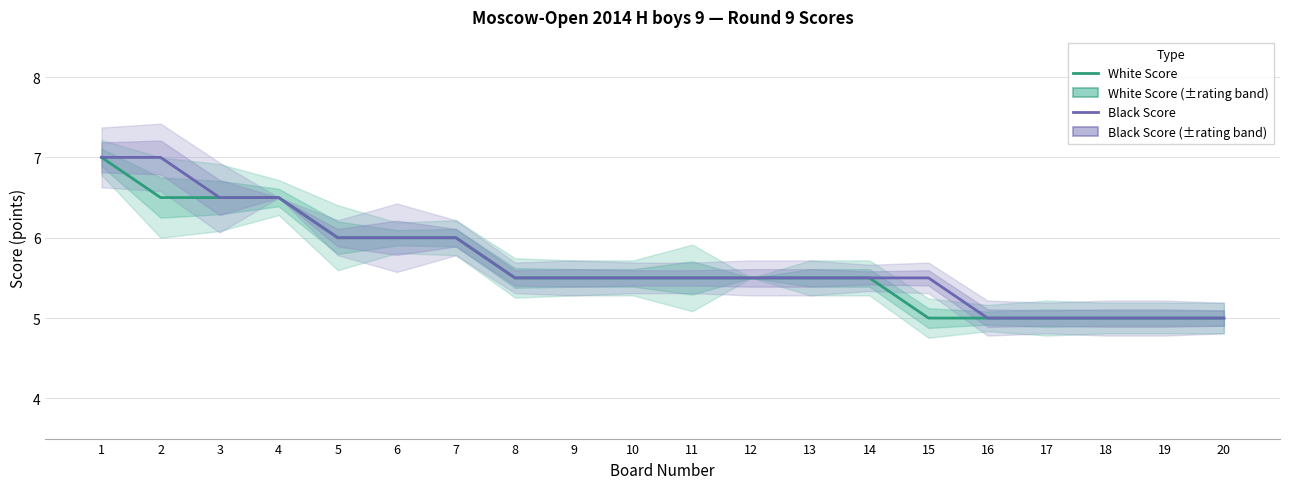

At how many categories does at least one series exceed 5?

15